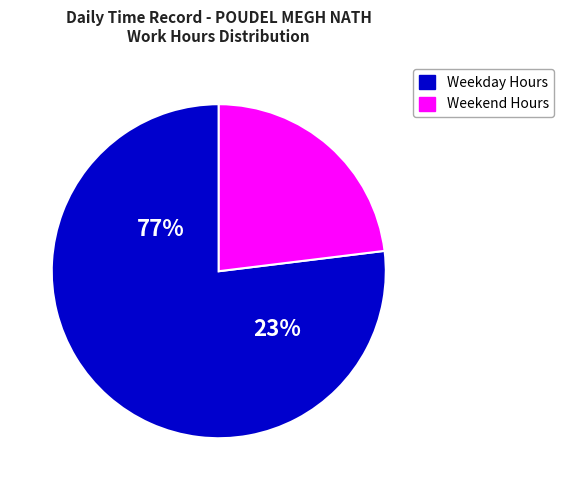

Is Thu the majority of the pie?

No